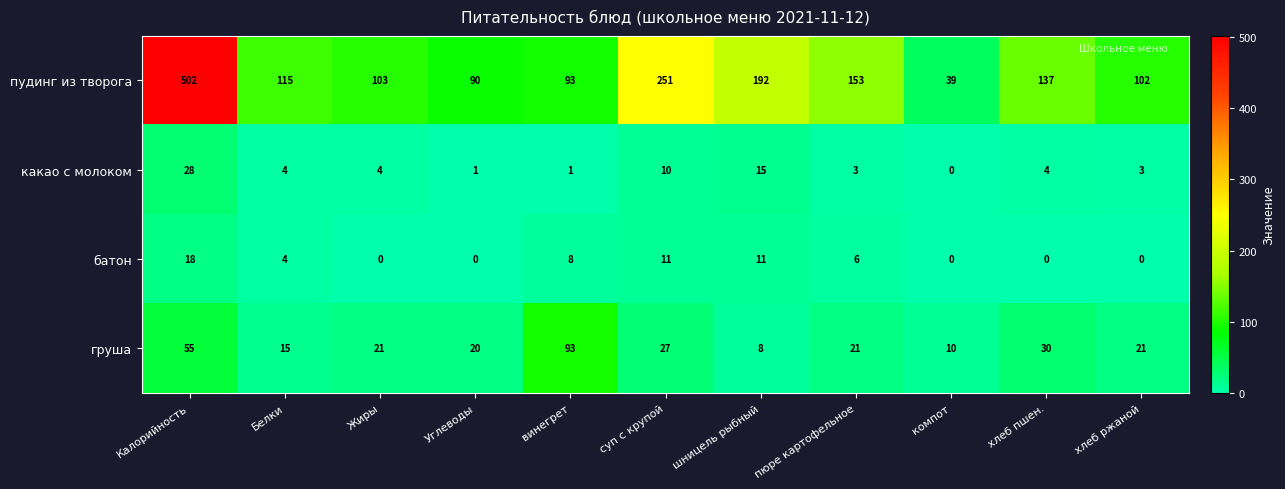

What is the difference between the maximum and minimum values in the пудинг из творога series?

463